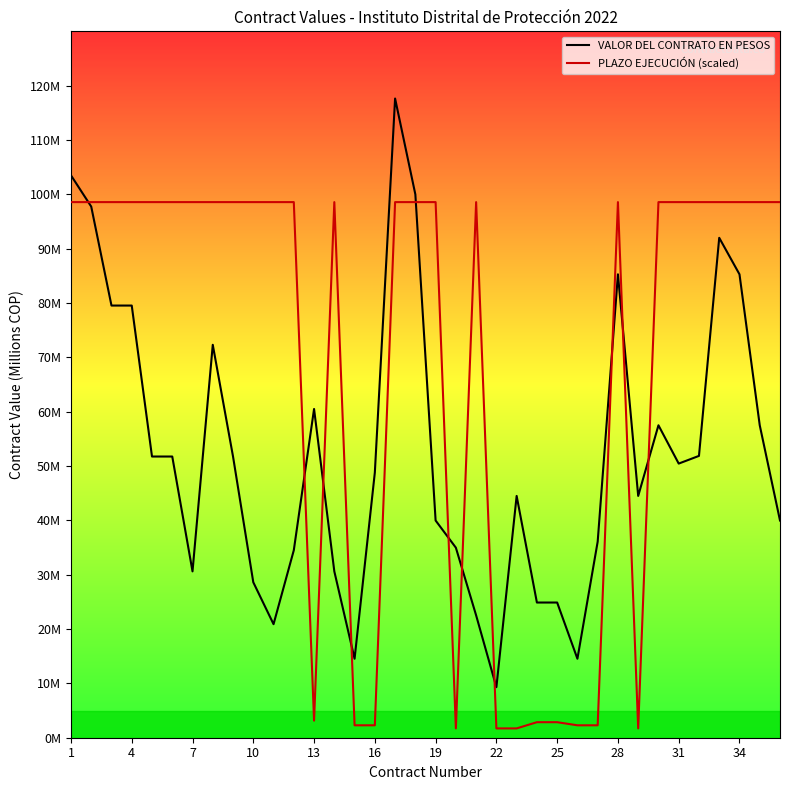

After their last crossing, which series has the higher values: VALOR DEL CONTRATO EN PESOS or PLAZO EJECUCIÓN (scaled)?

PLAZO EJECUCIÓN (scaled)